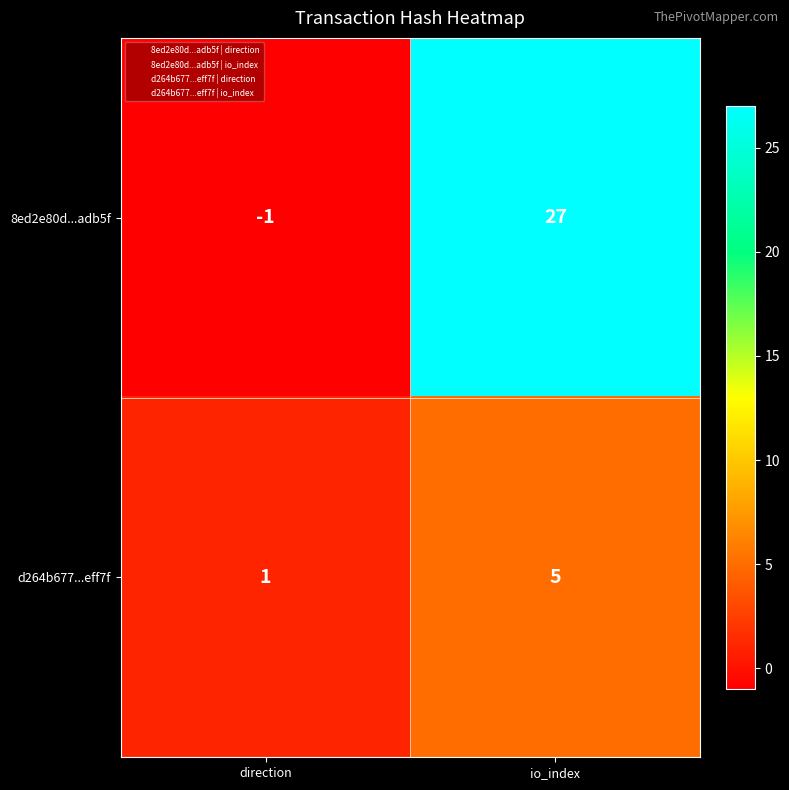

Rank the series at io_index from lowest to highest value.

d264b677...eff7f, 8ed2e80d...adb5f